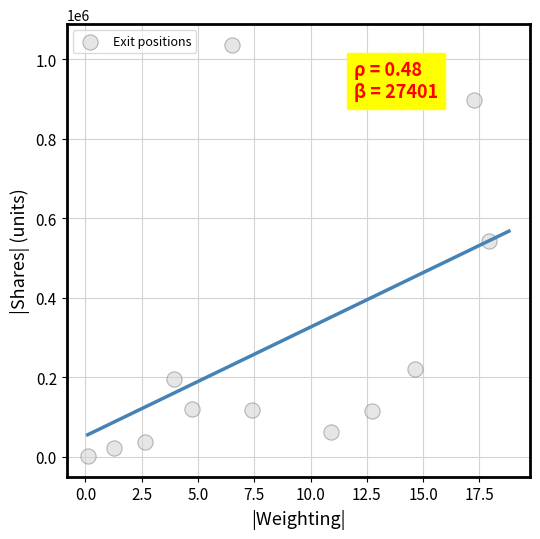

What Y value in the scatter plot is closest to 518795?

543277